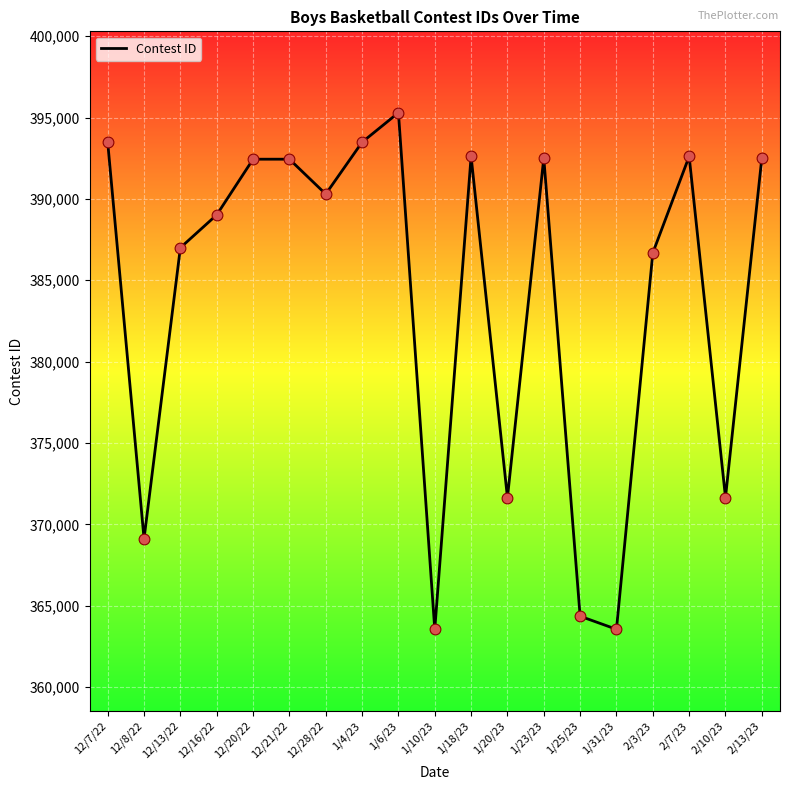

What is the change in value from 12/7/22 to 12/13/22?

-6481